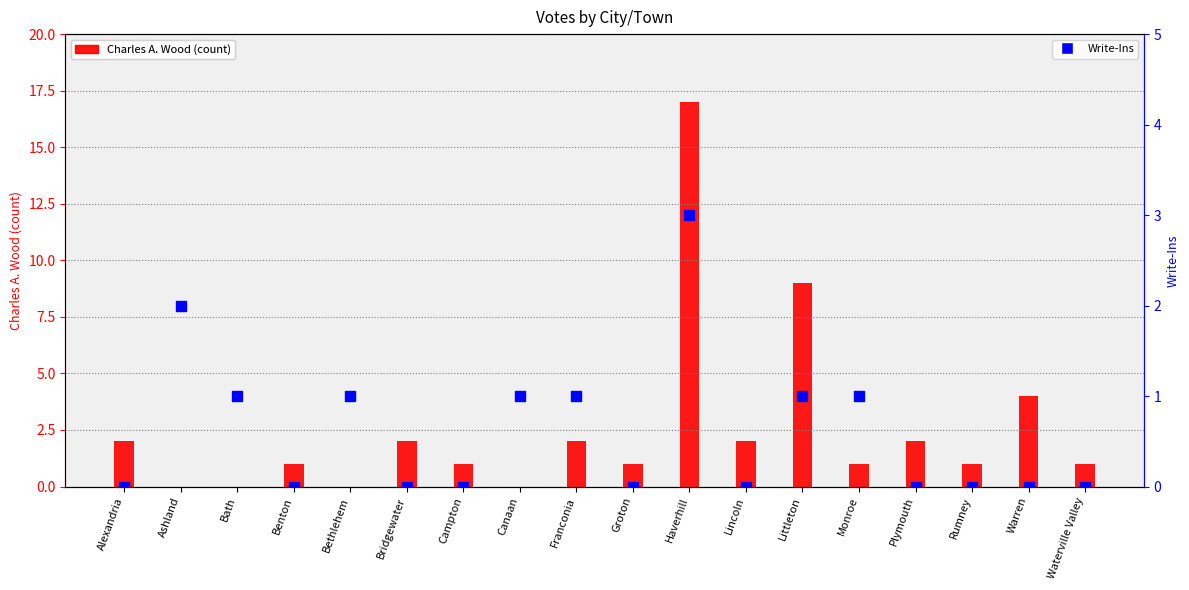

Which series has the largest total across all categories?

Charles A. Wood